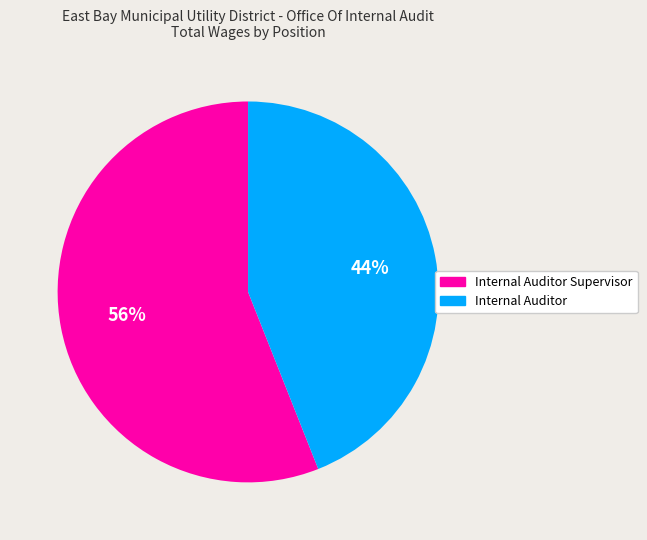

How many slices are in this pie chart?

2